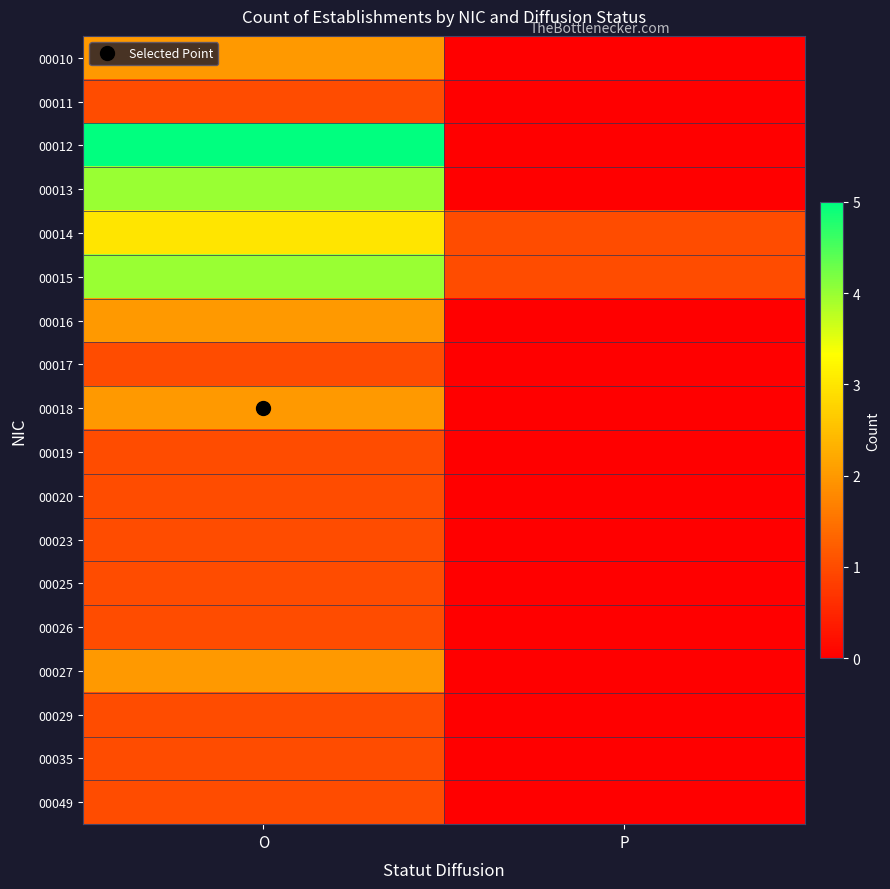

Reading left to right, what are all the values shown in this chart?

00010: O=2	P=0
00011: O=1	P=0
00012: O=5	P=0
00013: O=4	P=0
00014: O=3	P=1
00015: O=4	P=1
00016: O=2	P=0
00017: O=1	P=0
00018: O=2	P=0
00019: O=1	P=0
00020: O=1	P=0
00023: O=1	P=0
00025: O=1	P=0
00026: O=1	P=0
00027: O=2	P=0
00029: O=1	P=0
00035: O=1	P=0
00049: O=1	P=0